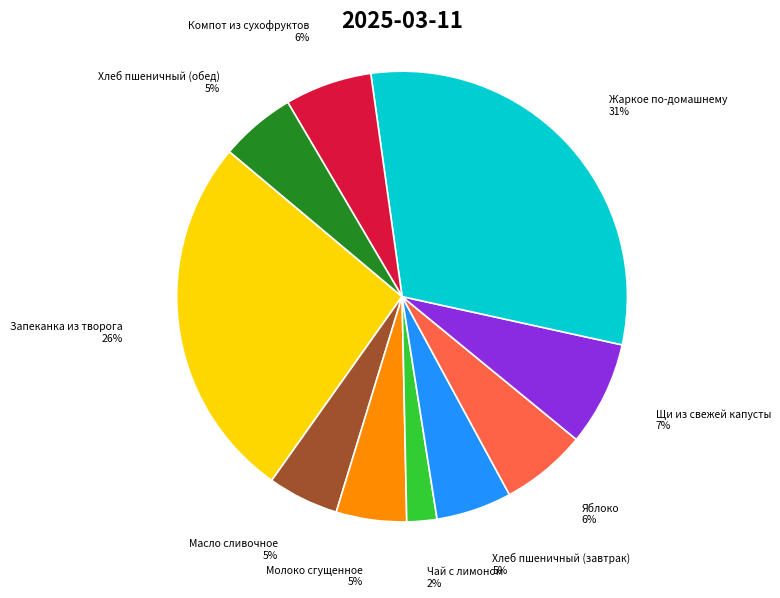

To the nearest percent, what is the average slice percentage?

10%